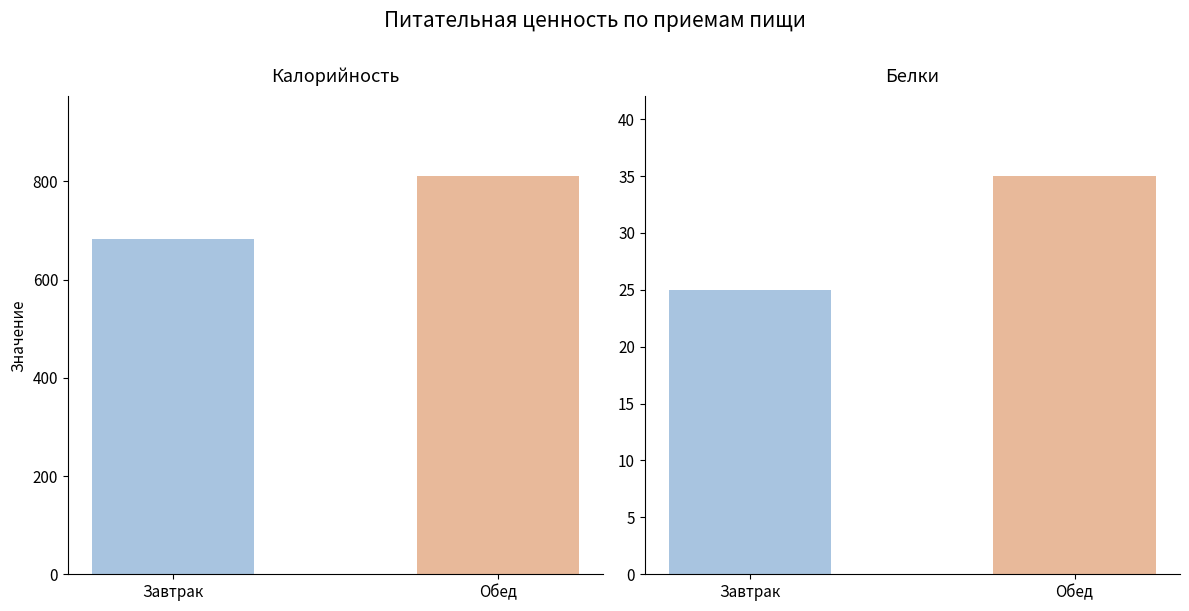

Rank the series at Обед from highest to lowest value.

Калорийность, Белки